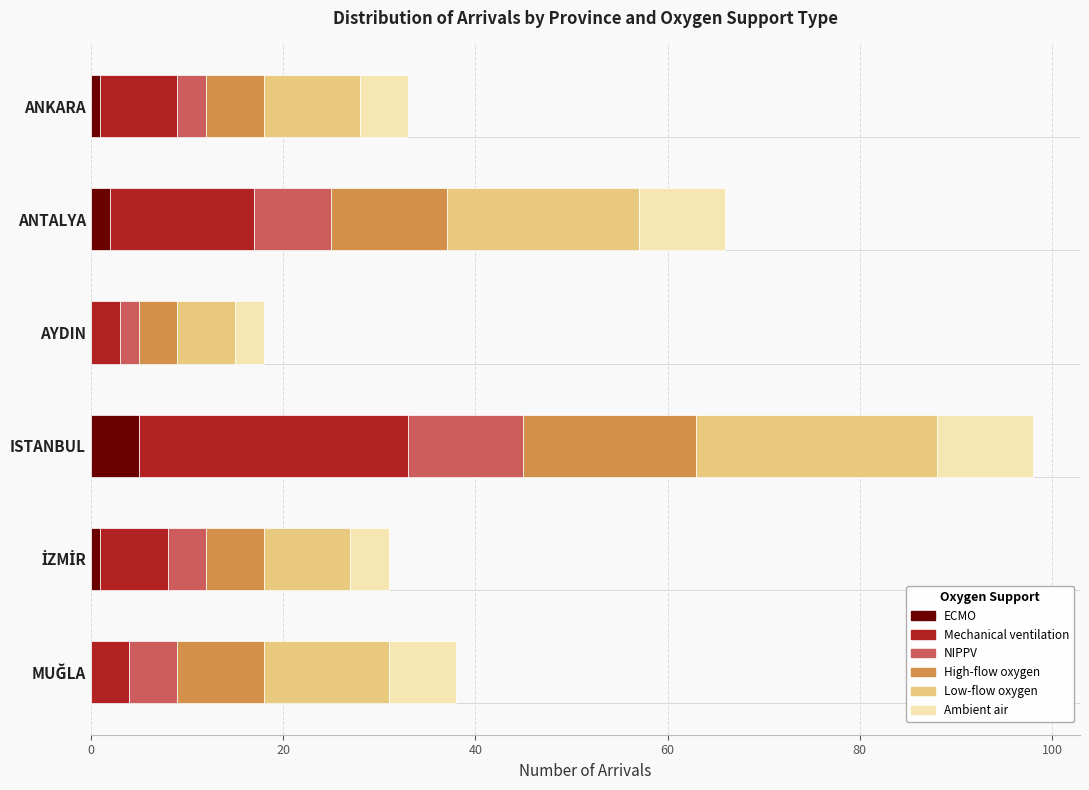

Which category has the highest value in the ECMO series?

ISTANBUL